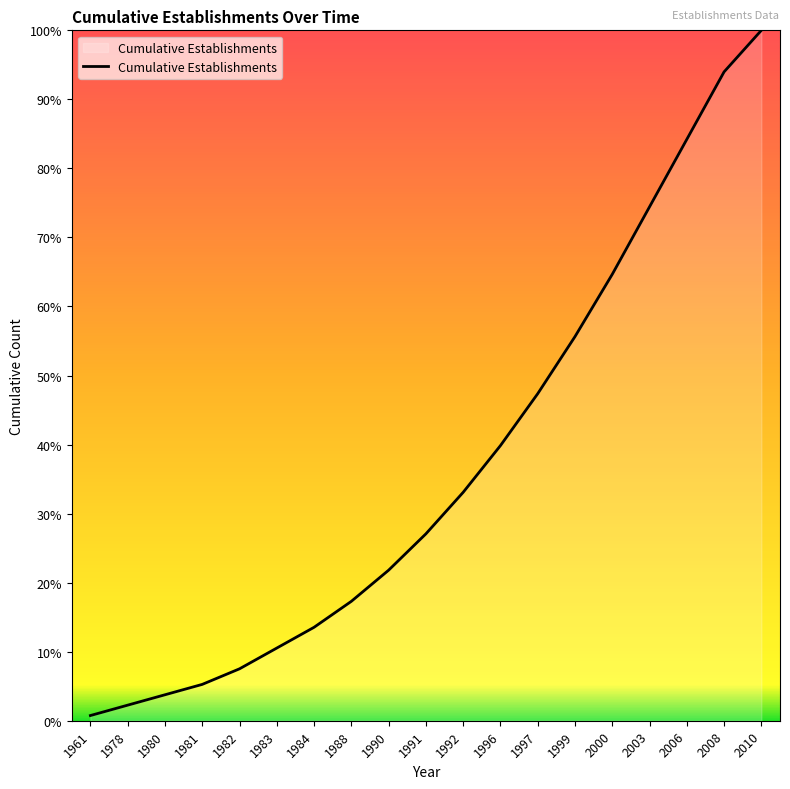

What is the minimum value shown in the chart?

1